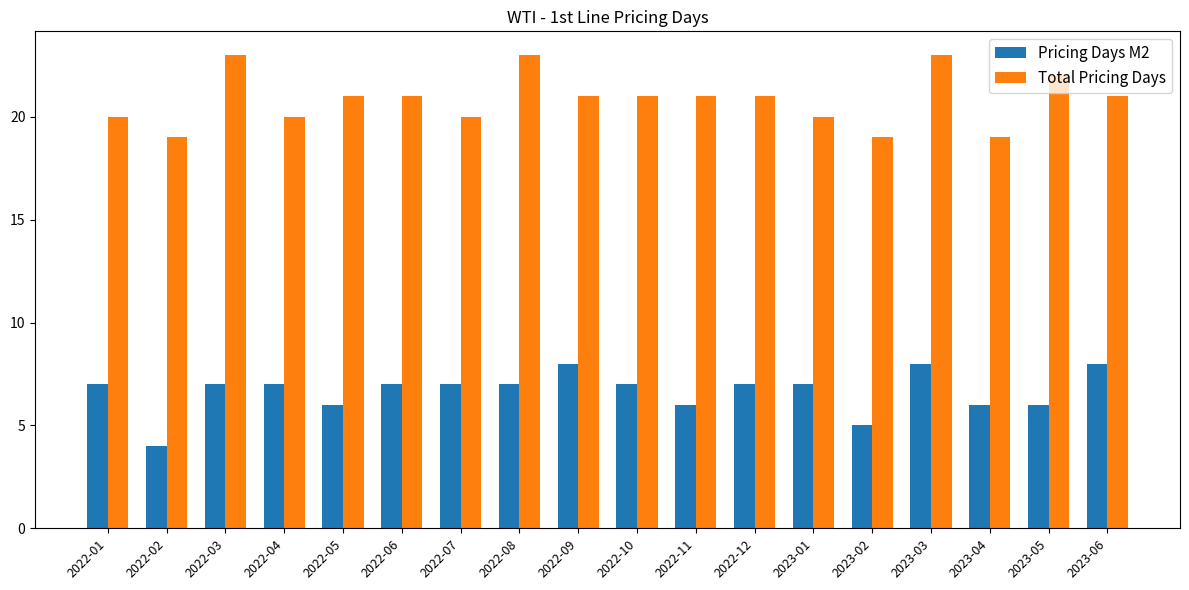

True or false: Pricing Days M2 has a value of 1 at 2022-02.

False